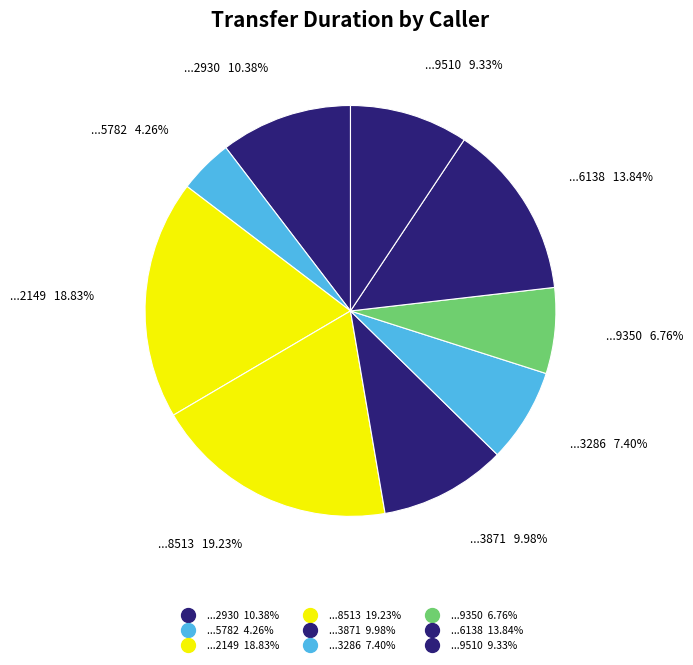

How many segments does this pie chart have?

9